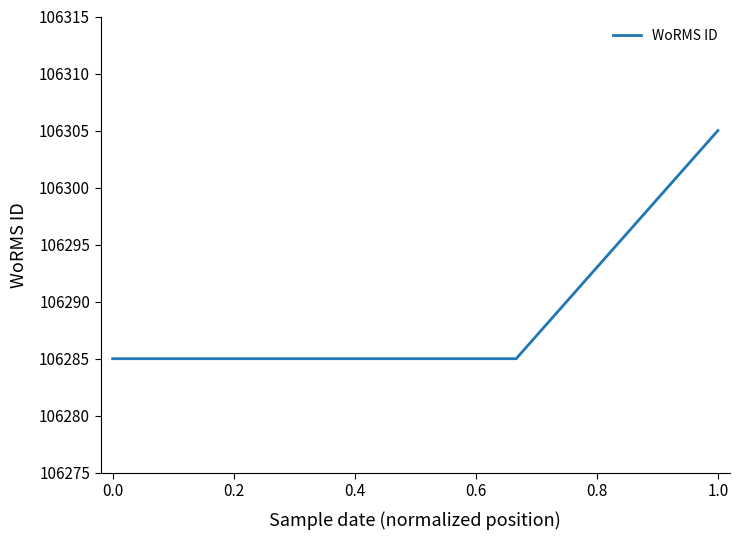

What is the average value?

106290